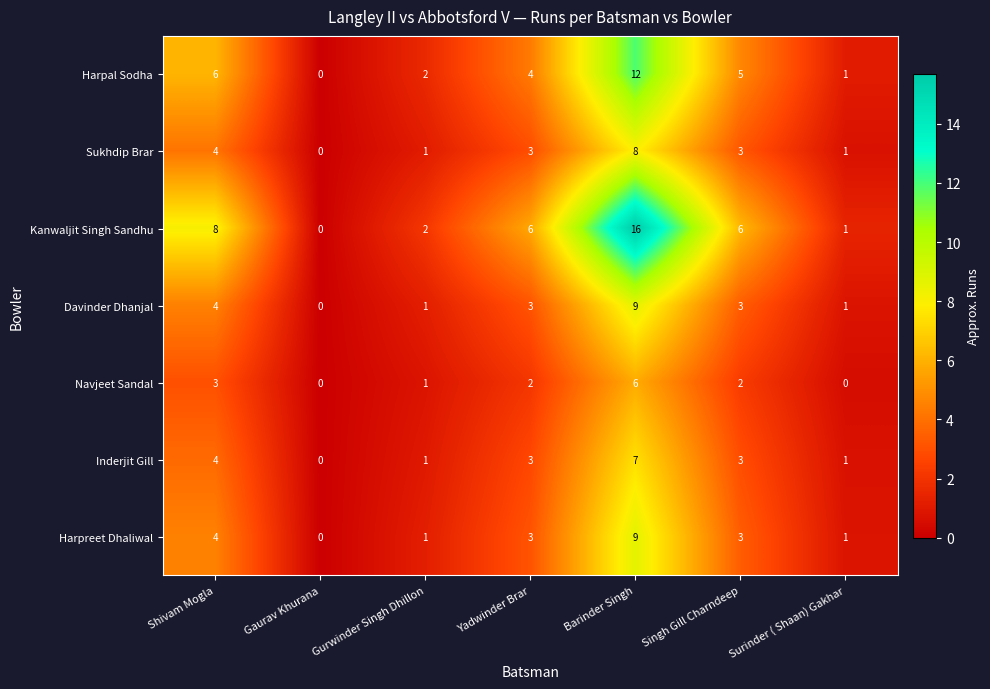

Which series has the largest range (max minus min)?

Kanwaljit Singh Sandhu